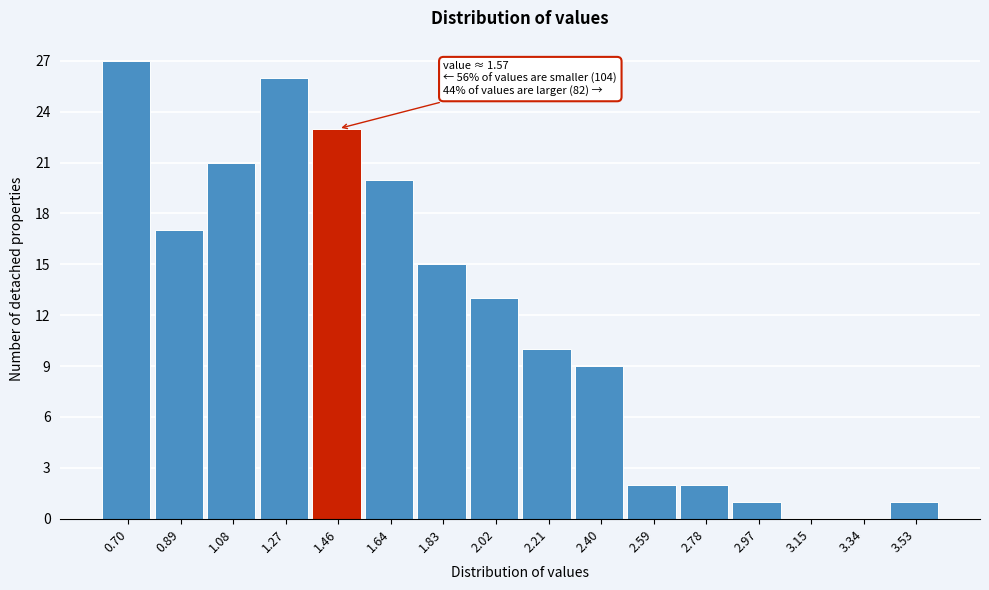

Reading left to right, list all the values displayed in this chart.

0.70=27	0.89=17	1.08=21	1.27=26	1.46=23	1.64=20	1.83=15	2.02=13	2.21=10	2.40=9	2.59=2	2.78=2	2.97=1	3.15=0	3.34=0	3.53=1